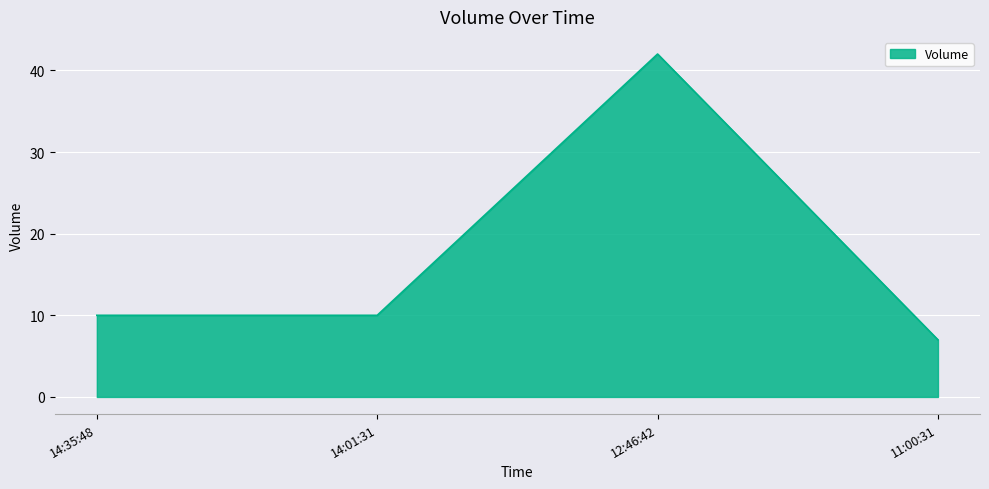

Which has a higher value, 14:35:48 or 12:46:42?

12:46:42